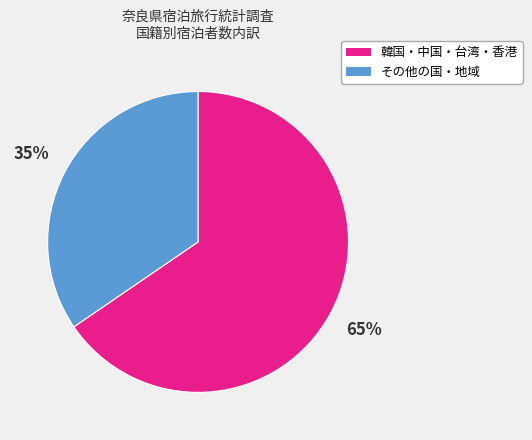

Does any single category account for the majority?

Yes